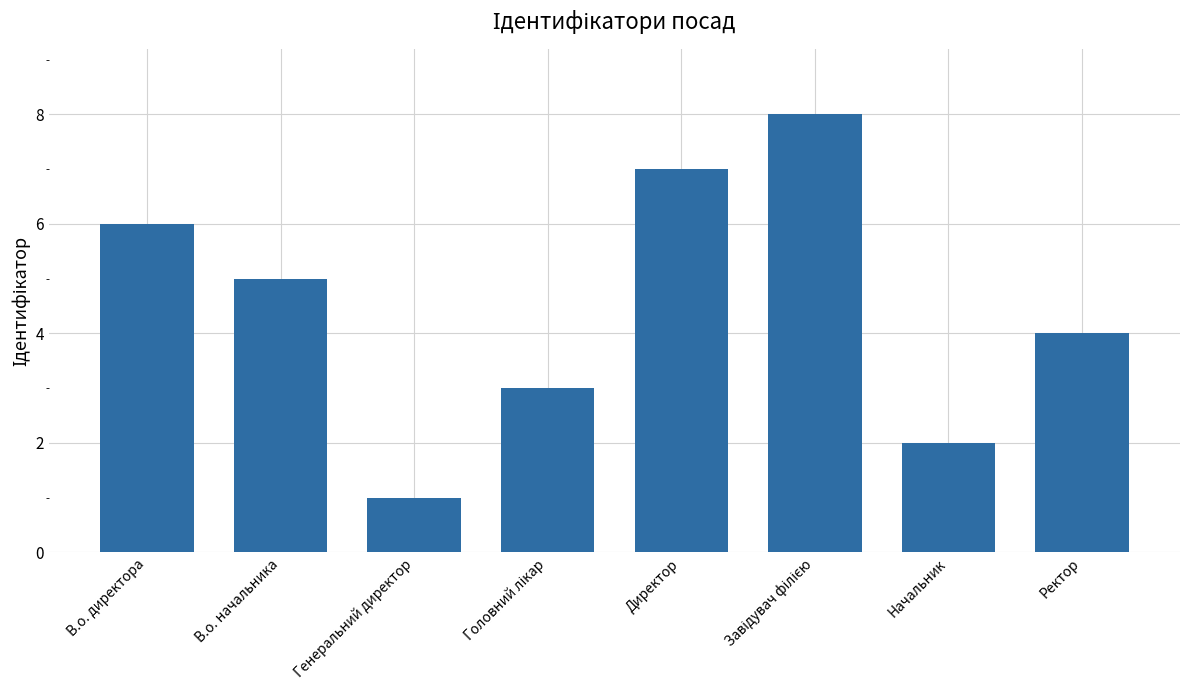

What is the greatest value displayed?

8